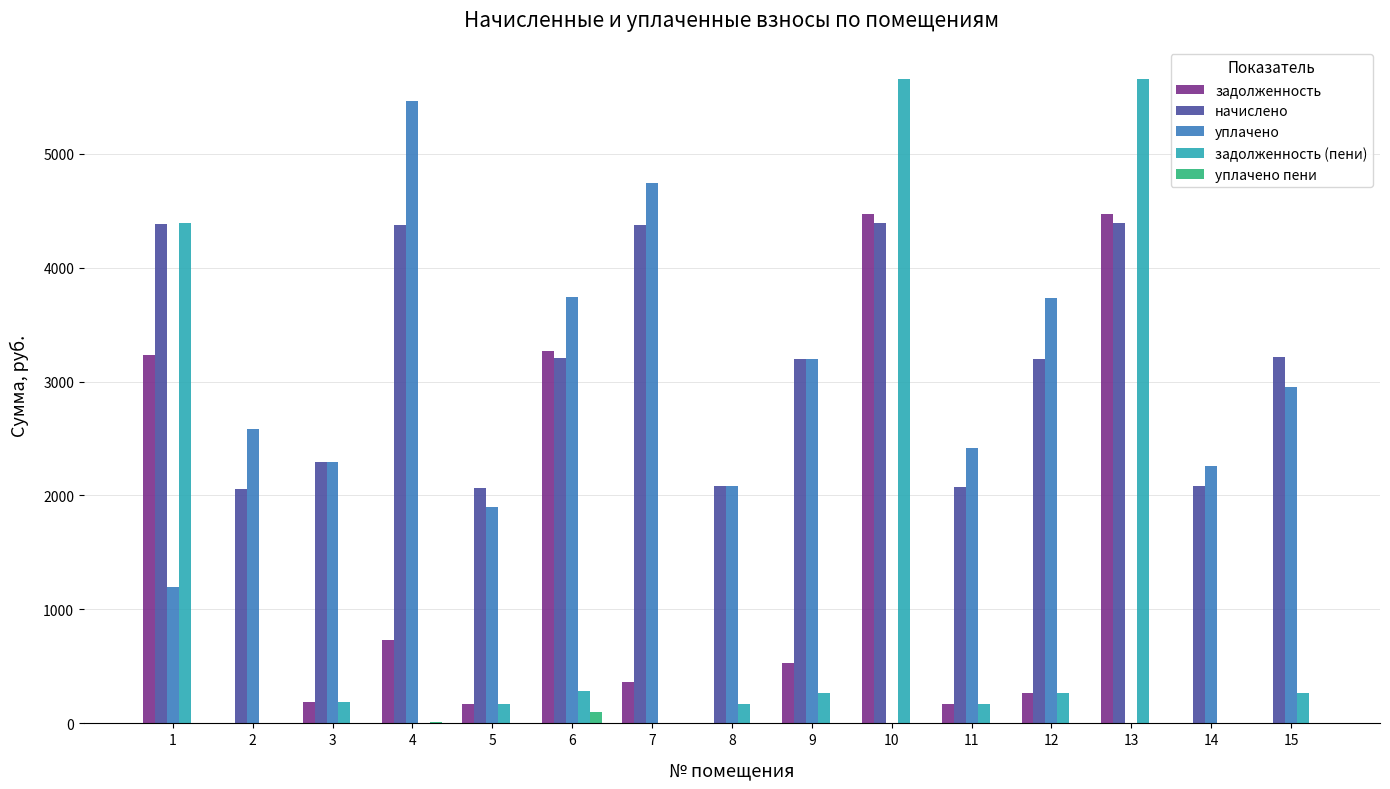

Count the number of categories in the chart.

15